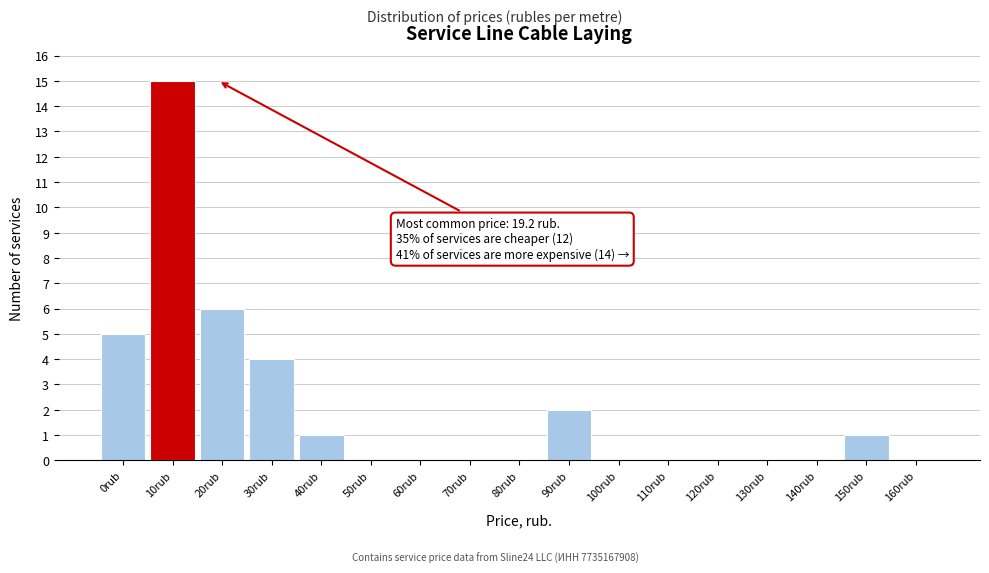

Reading left to right, list all the values displayed in this chart.

0rub=5	10rub=15	20rub=6	30rub=4	40rub=1	50rub=0	60rub=0	70rub=0	80rub=0	90rub=2	100rub=0	110rub=0	120rub=0	130rub=0	140rub=0	150rub=1	160rub=0